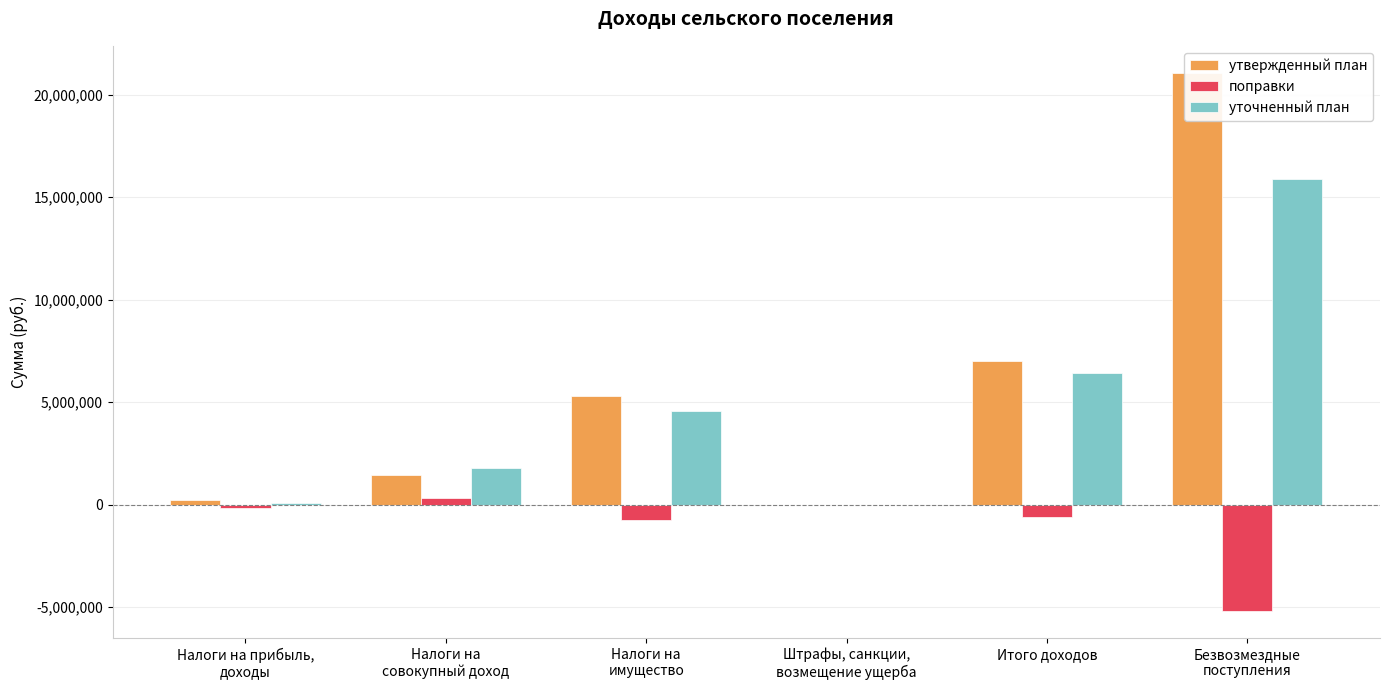

What is the highest value of the поправки series?

319999.5